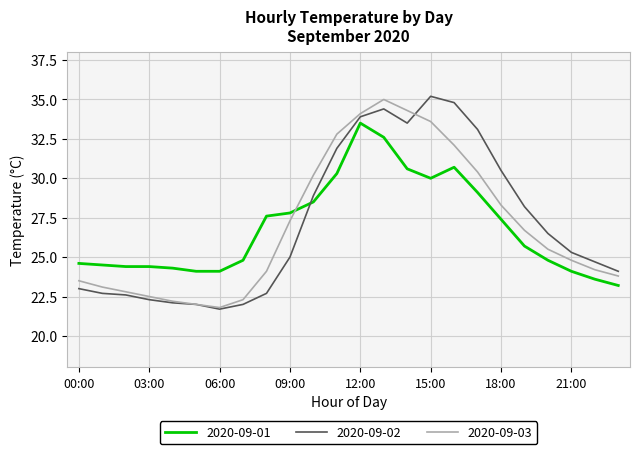

How many intersections are there between 2020-09-01 and 2020-09-03?

1